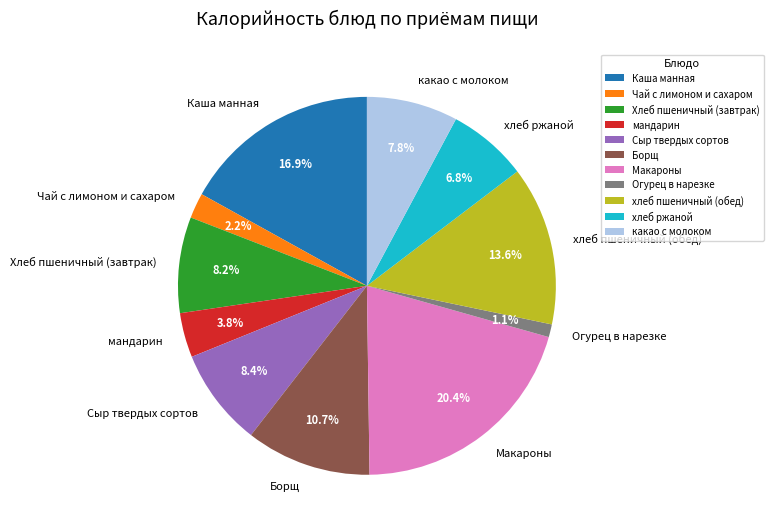

The Сыр твердых сортов slice represents 1% of the pie. True or false?

False